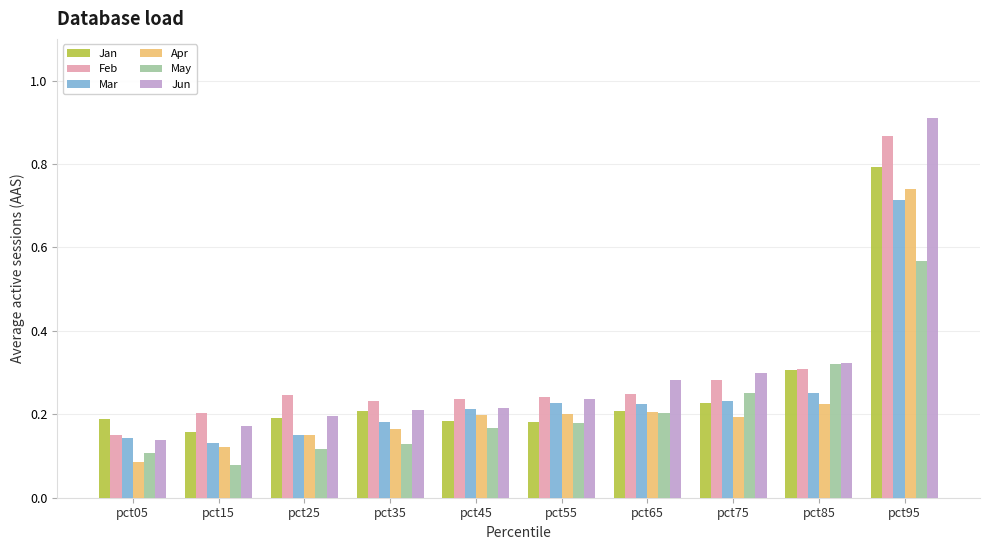

Are the bars horizontal?

No